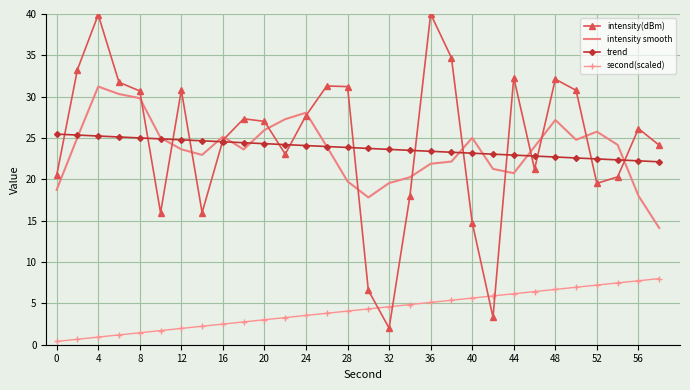

What is the minimum value shown in the chart?

0.4